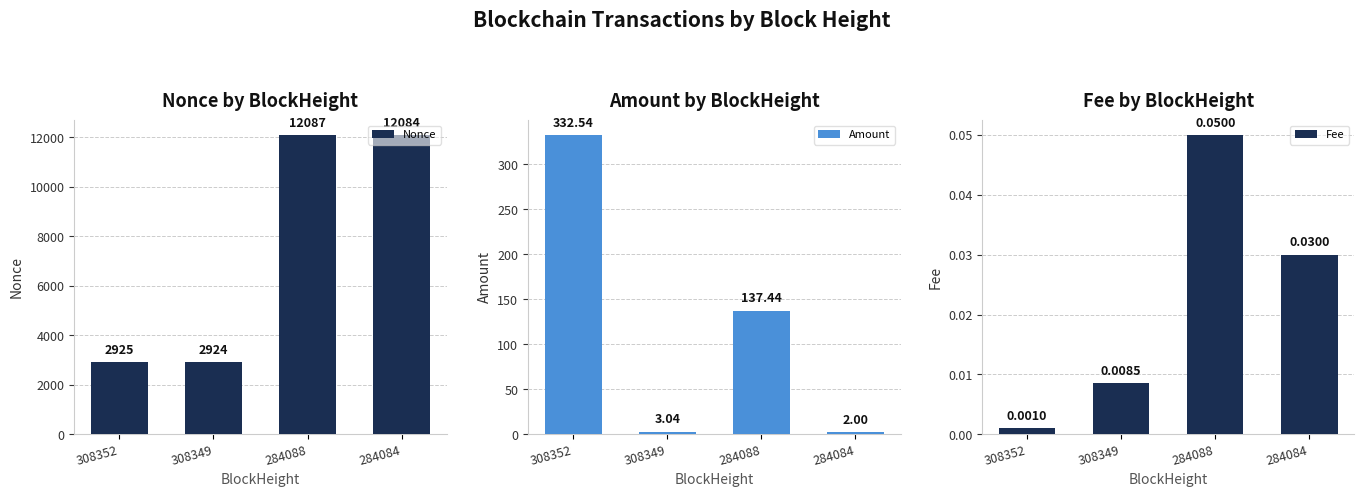

The value of Nonce at 284088 is 12087.0. True or false?

True